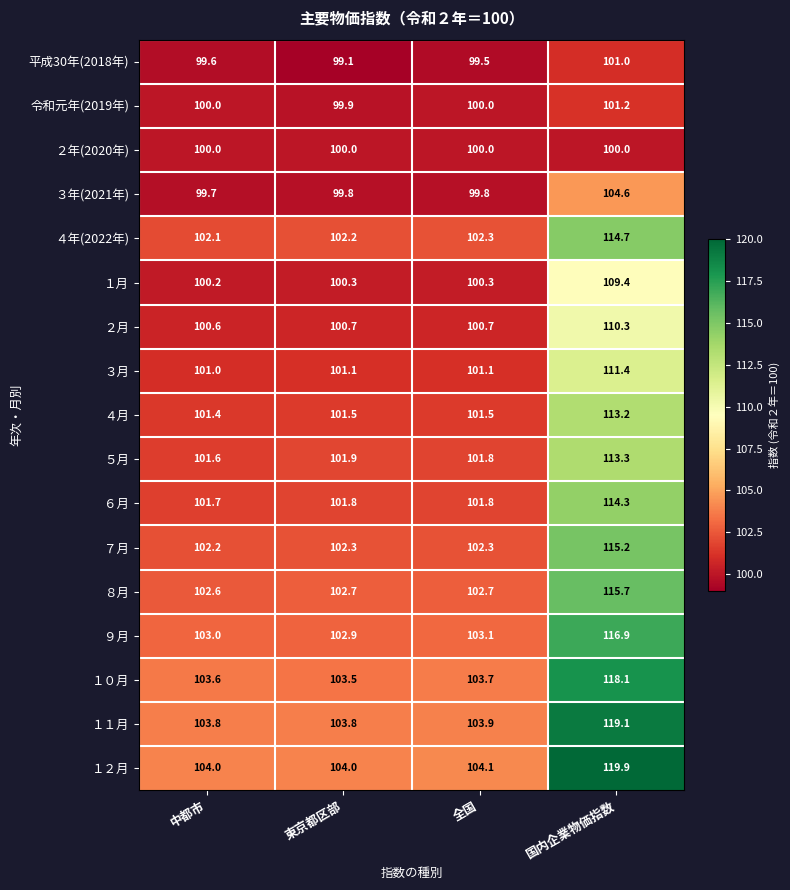

What is the difference between the highest and lowest values at 全国?

4.6